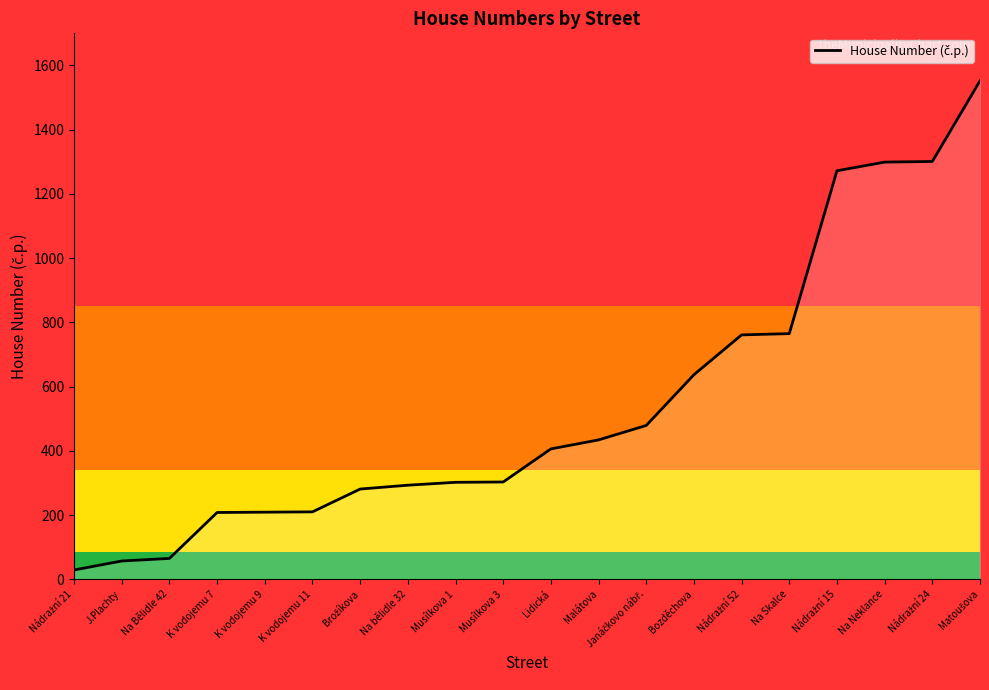

Between J.Plachty and K vodojemu 7, which is larger?

K vodojemu 7